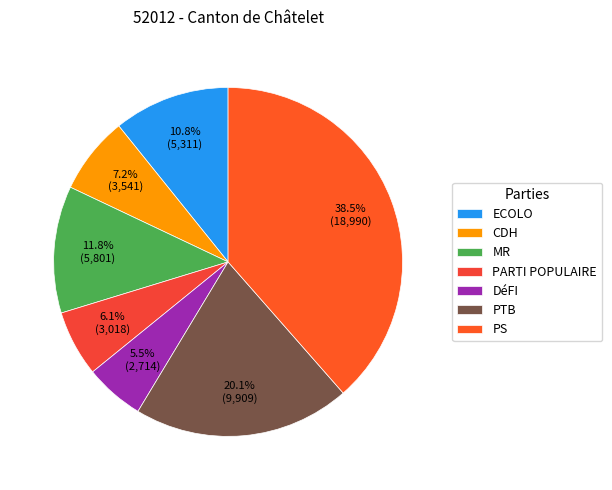

Is it true that CDH is 1% of the pie?

False